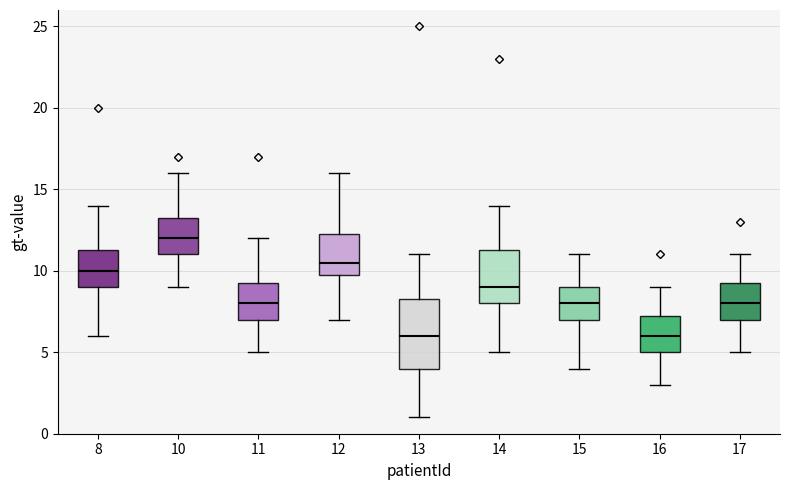

Reading left to right, read every box against the y-axis: the position of its median line, the range the box covers, and the ends of its whiskers. The values are not printed on the chart, so give them approximately, as read against the axis.

8: median 10.0, box 9.0 to 11.5, whiskers 6.0 to 14.0
10: median 12.0, box 11.0 to 13.5, whiskers 9.0 to 16.0
11: median 8.0, box 7.0 to 9.5, whiskers 5.0 to 12.0
12: median 10.5, box 10.0 to 12.5, whiskers 7.0 to 16.0
13: median 6.0, box 4.0 to 8.5, whiskers 1.0 to 11.0
14: median 9.0, box 8.0 to 11.5, whiskers 5.0 to 14.0
15: median 8.0, box 7.0 to 9.0, whiskers 4.0 to 11.0
16: median 6.0, box 5.0 to 7.5, whiskers 3.0 to 9.0
17: median 8.0, box 7.0 to 9.5, whiskers 5.0 to 11.0